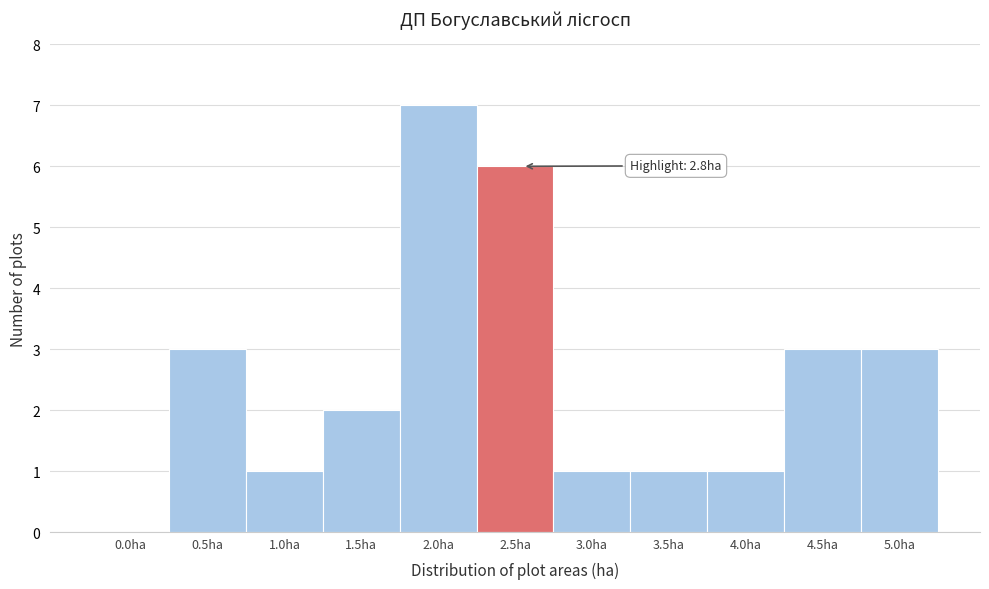

Reading left to right, extract all data points from this chart.

0.0ha=0	0.5ha=3	1.0ha=1	1.5ha=2	2.0ha=7	2.5ha=6	3.0ha=1	3.5ha=1	4.0ha=1	4.5ha=3	5.0ha=3